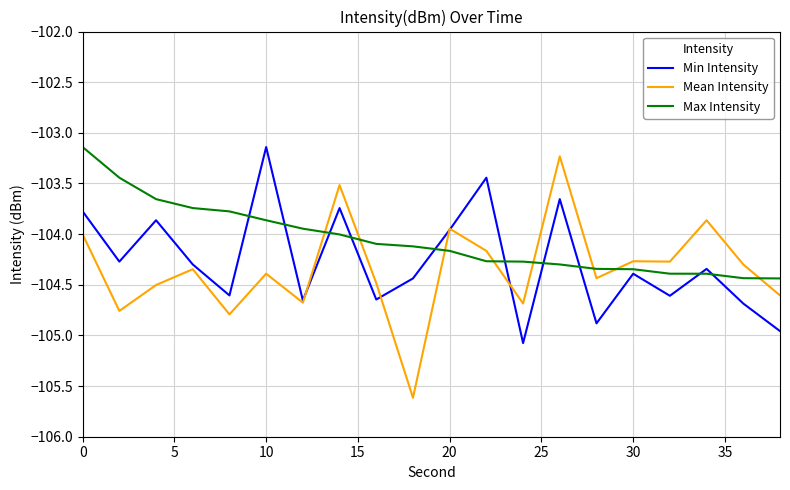

Which series has the widest spread of values?

Mean Intensity